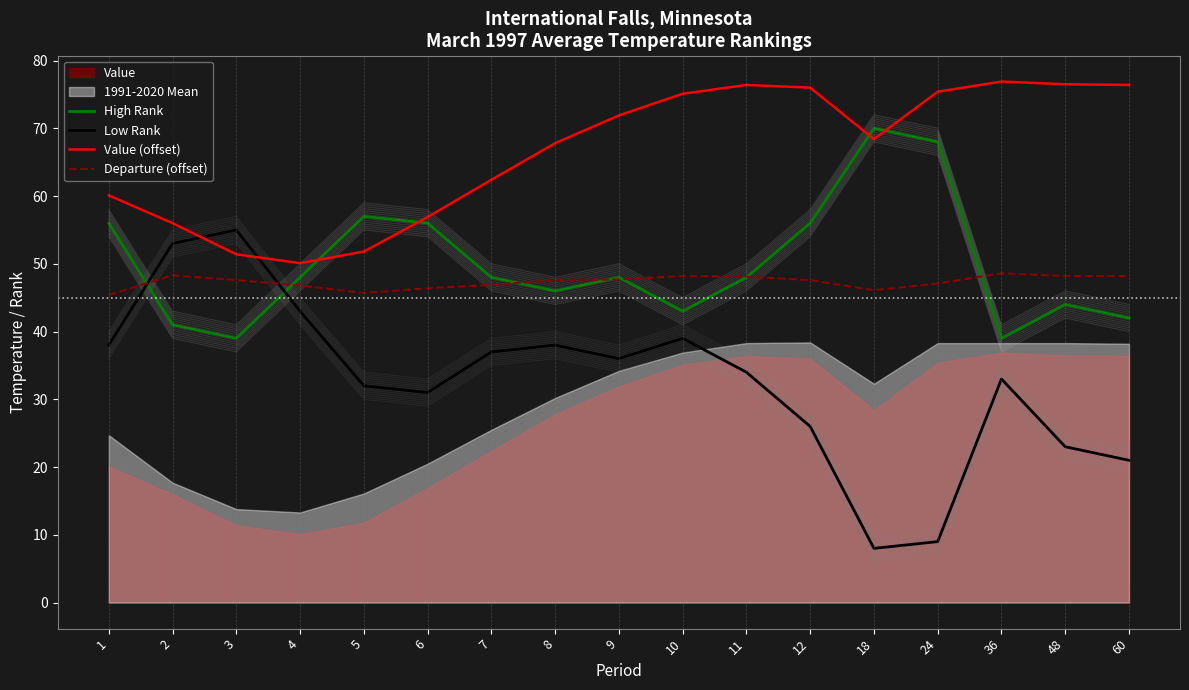

Where is Value (offset) nearest to the value 63?

7